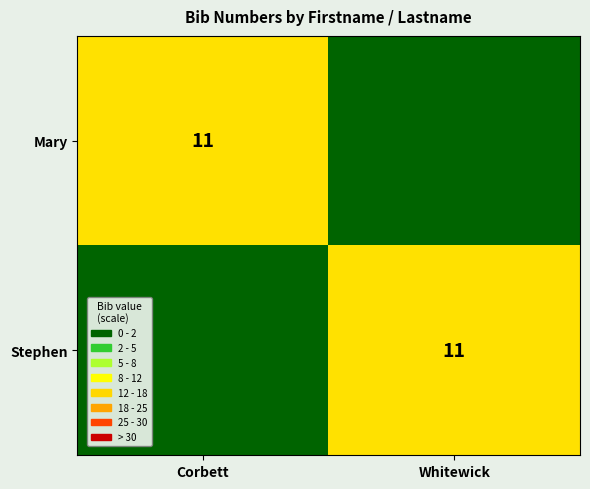

True or false: Mary has a value of 16 at Corbett.

False